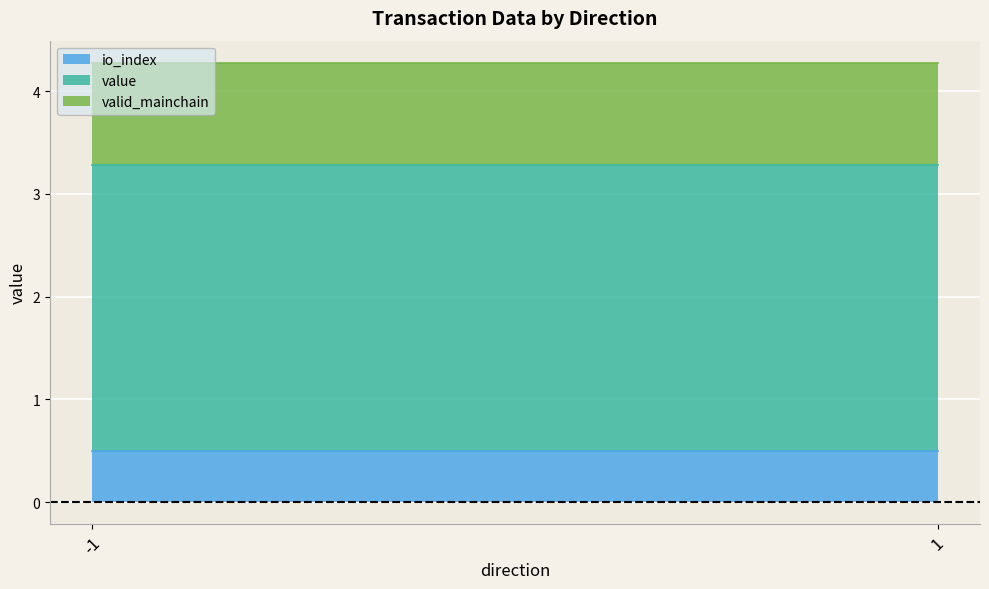

How many positive values does the io_index series have?

2